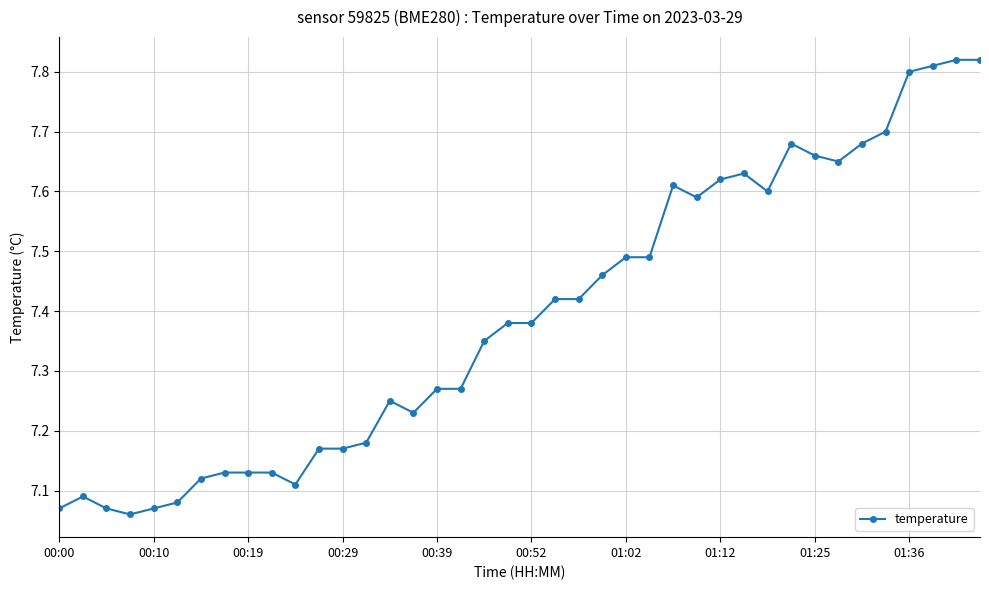

True or false: there are more than 0 points higher than both neighbors.

True